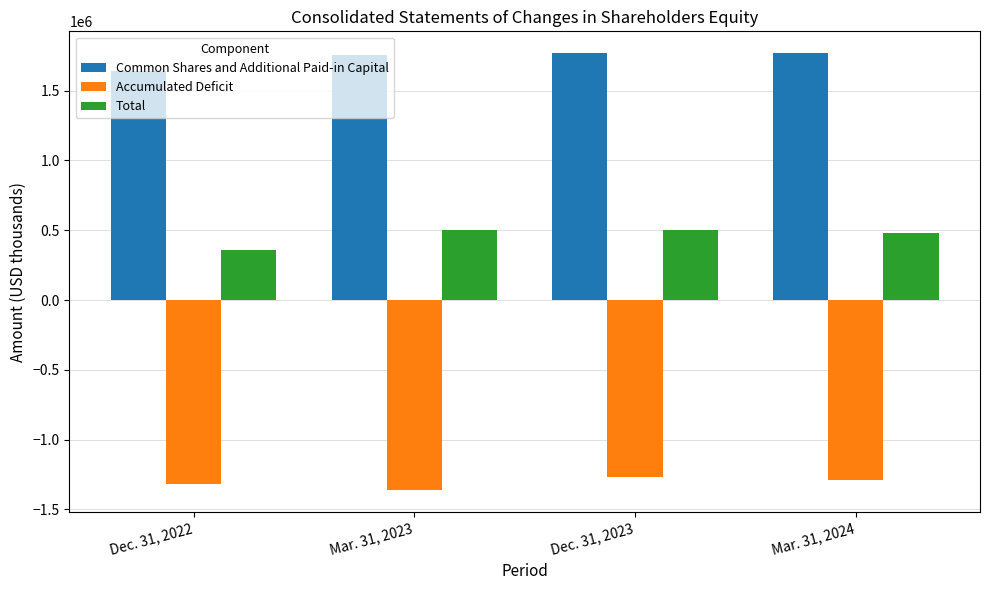

What is the label of the 1st bar from the left?

Dec. 31, 2022